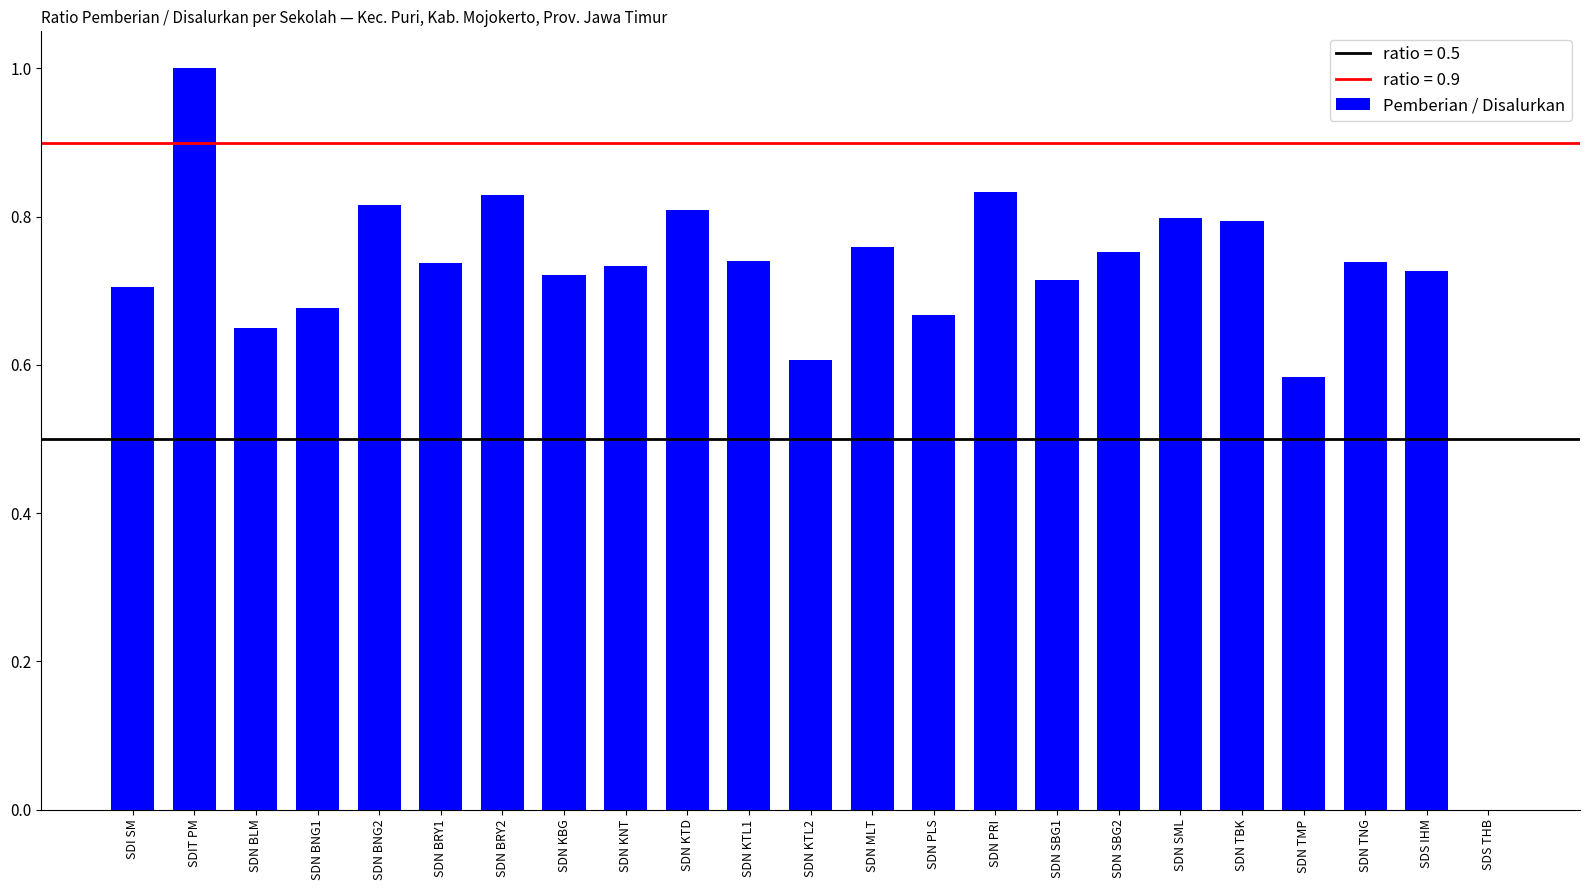

Count the values in the range 0 to 1.

23